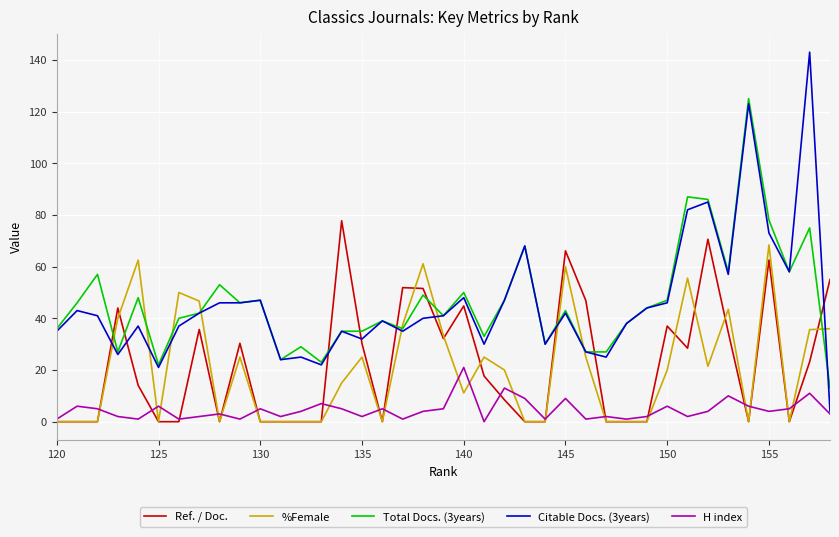

True or false: H index and Total Docs. (3years) intersect in this chart.

False